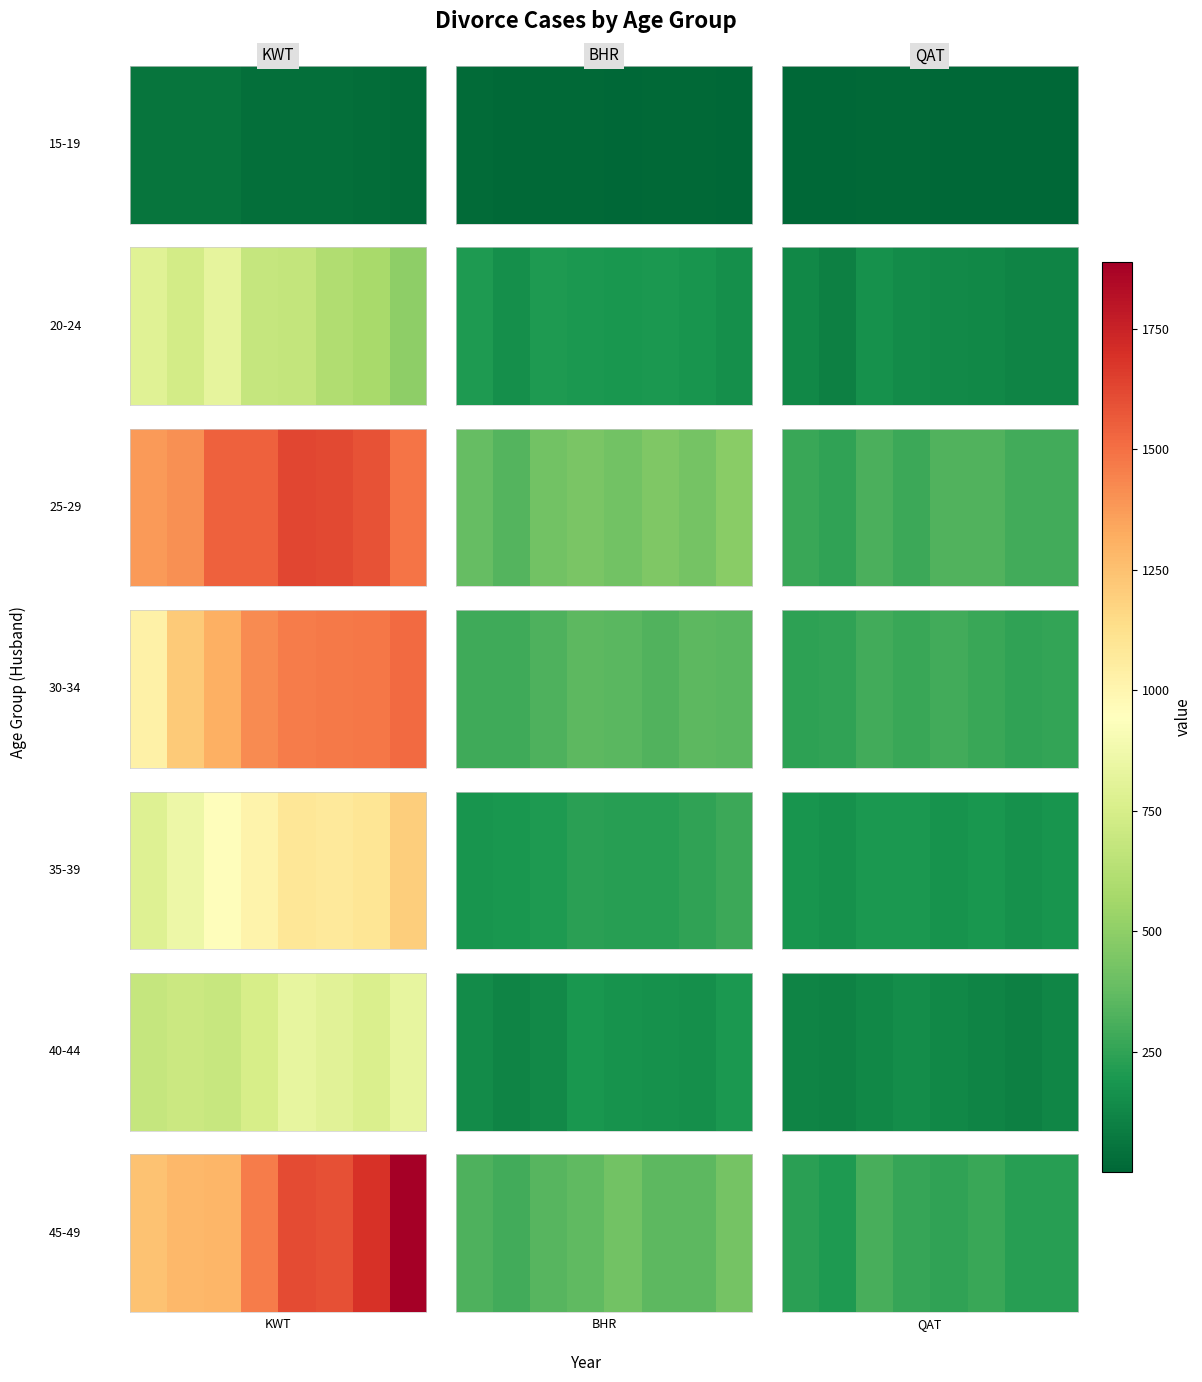

What is the ratio of the value at 6 to the value at 0?

1.0